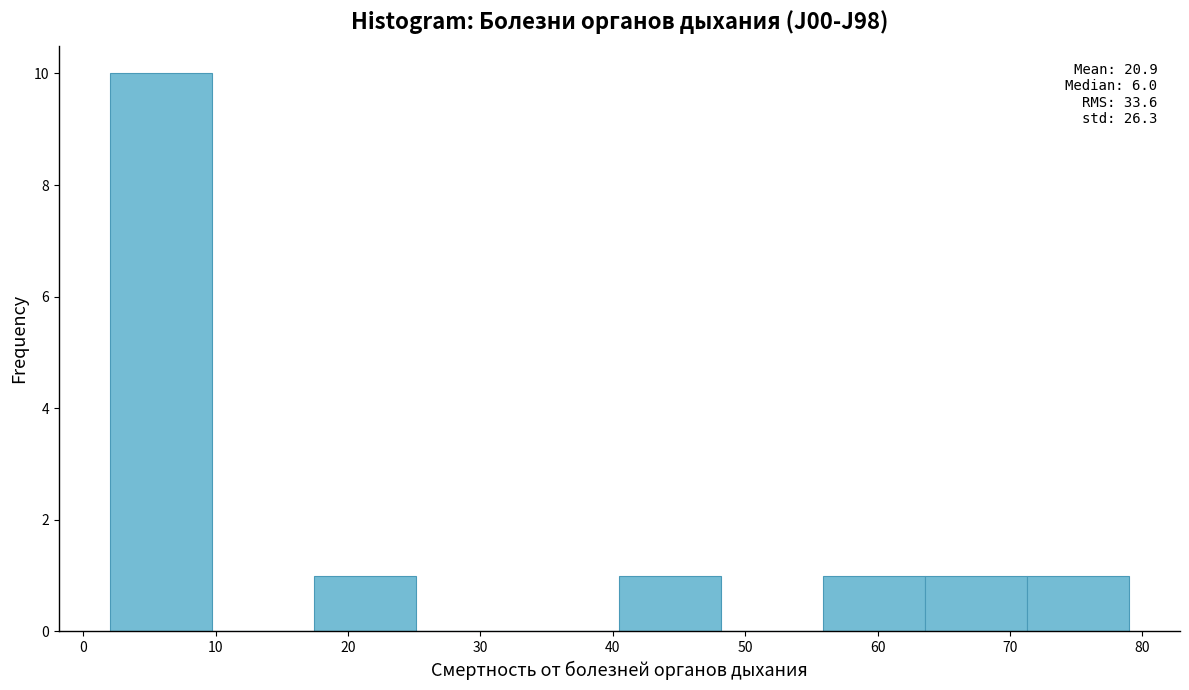

Over which range of the x-axis is the bar tallest?

2.0 to 9.7